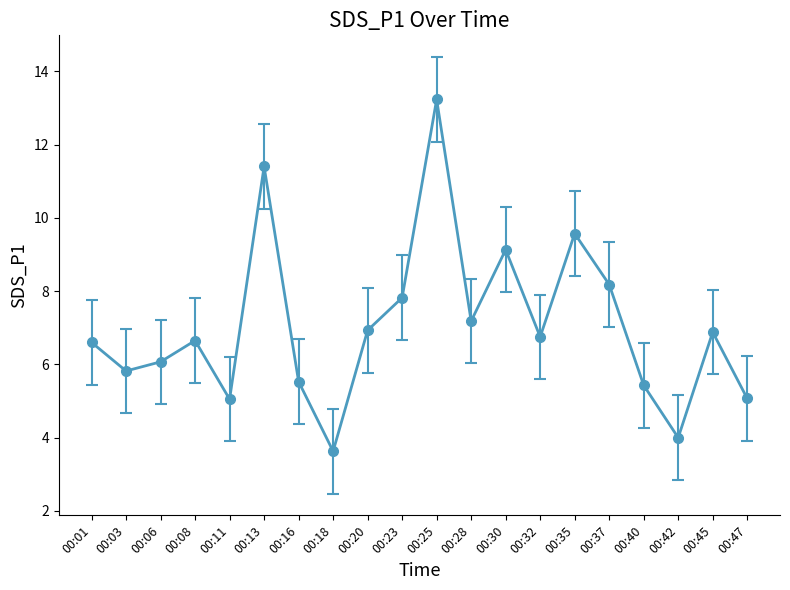

What is the difference between the maximum and second lowest values?

9.2